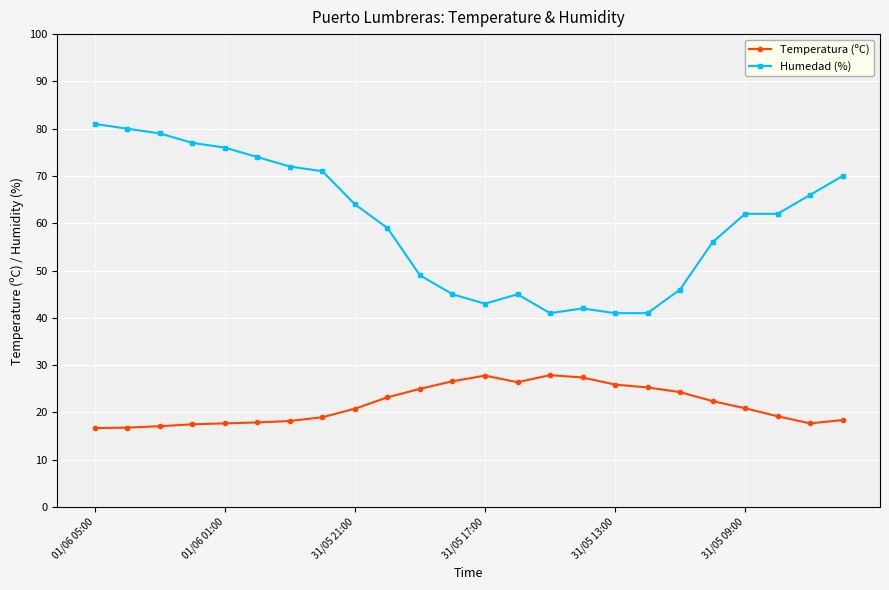

What is the value of the Humedad (%) point at the 7th from the left?

72.0